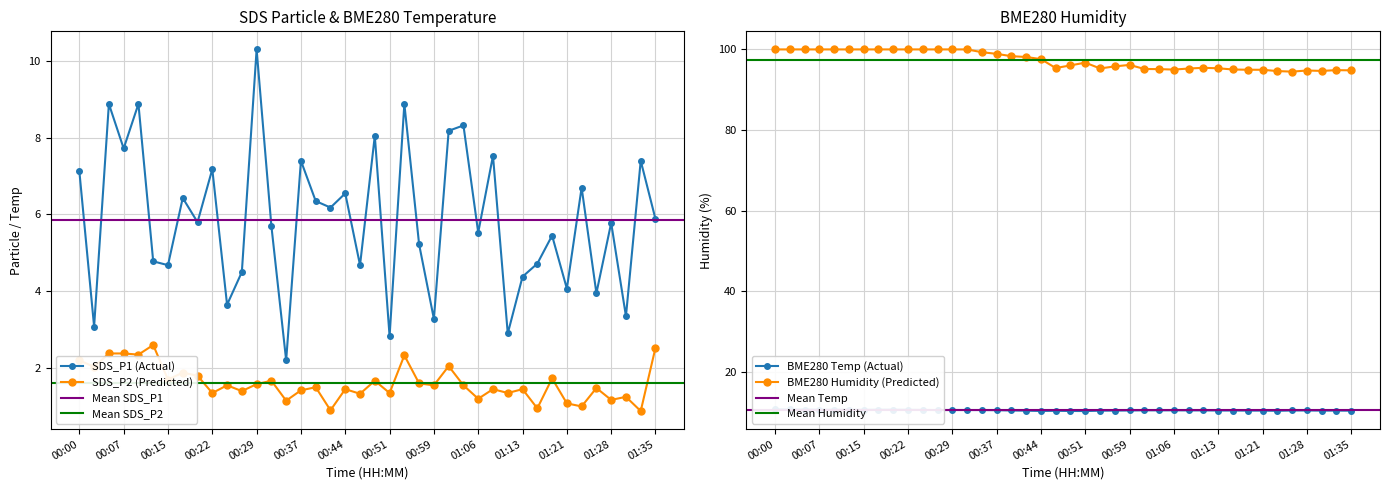

Reading left to right, transcribe all the data shown in this chart.

SDS_P1: 7.1	3.1	8.9	7.7	8.9	4.8	4.7	6.4	5.8	7.2	3.6	4.5	10.3	5.7	2.2	7.4	6.3	6.2	6.5	4.7	8.1	2.8	8.9	5.2	3.3	8.2	8.3	5.5	7.5	2.9	4.4	4.7	5.5	4.1	6.7	4.0	5.8	3.4	7.4	5.9
SDS_P2: 2.2	2.0	2.4	2.4	2.4	2.6	1.7	1.9	1.8	1.4	1.6	1.4	1.6	1.7	1.1	1.4	1.5	0.9	1.4	1.3	1.7	1.4	2.3	1.6	1.6	2.0	1.6	1.2	1.4	1.4	1.4	0.9	1.7	1.1	1.0	1.5	1.2	1.2	0.9	2.5
BME280_temperature: 10.7	10.7	10.7	10.7	10.7	10.6	10.6	10.7	10.7	10.7	10.6	10.6	10.6	10.6	10.6	10.5	10.5	10.4	10.3	10.4	10.3	10.3	10.4	10.4	10.5	10.5	10.5	10.5	10.5	10.5	10.4	10.4	10.4	10.4	10.4	10.5	10.5	10.4	10.4	10.4
BME280_humidity: 100.0	100.0	100.0	100.0	100.0	100.0	100.0	100.0	100.0	100.0	100.0	100.0	100.0	100.0	99.3	98.9	98.3	98.1	97.6	95.4	96.0	96.7	95.3	95.8	96.2	95.2	95.1	95.0	95.3	95.4	95.3	95.0	95.0	95.0	94.6	94.5	94.8	94.7	94.9	94.8